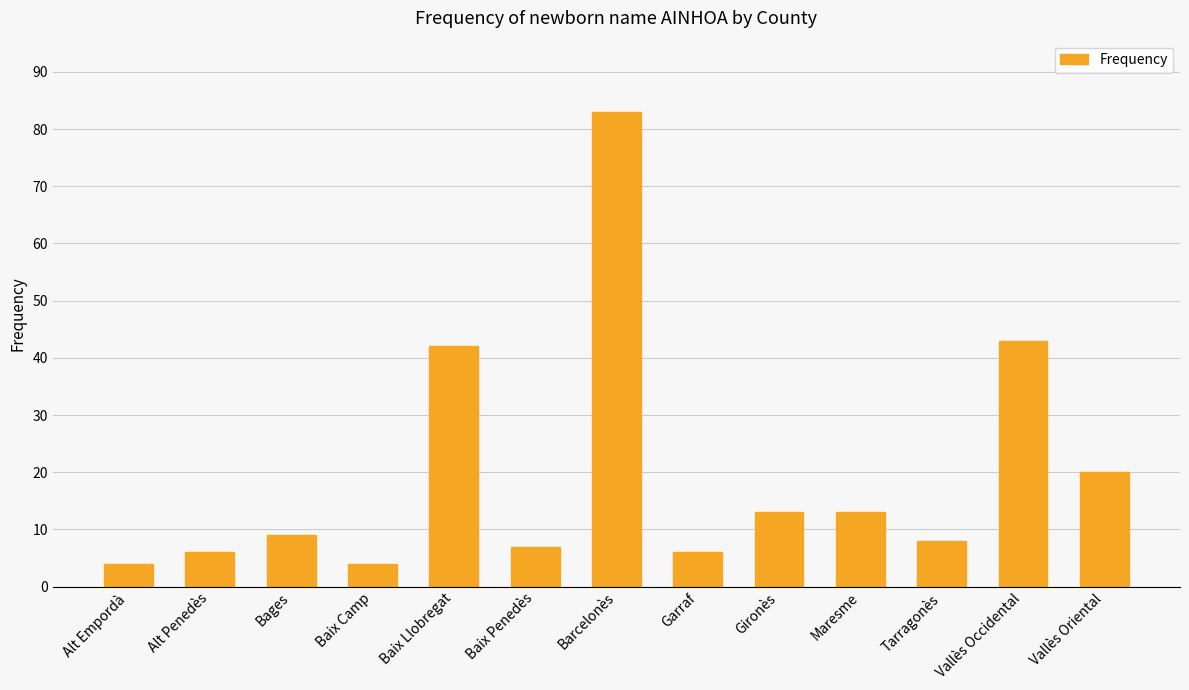

How many data points are less than 9?

6